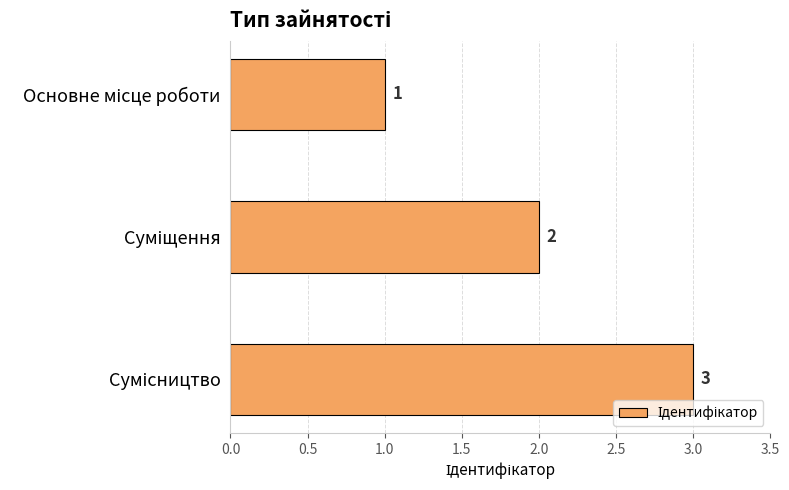

What is the value of the 1st bar from the top?

1